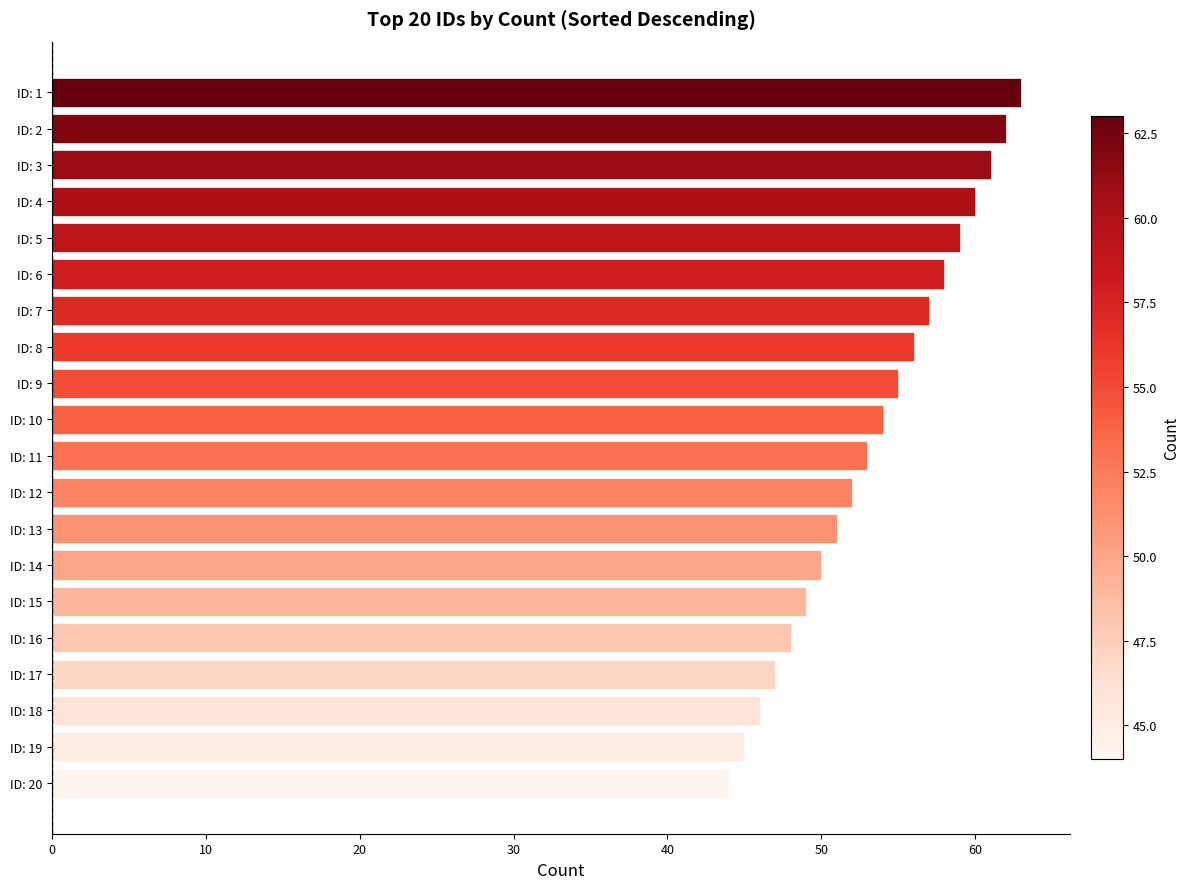

The value at ID: 2 is 62. True or false?

True